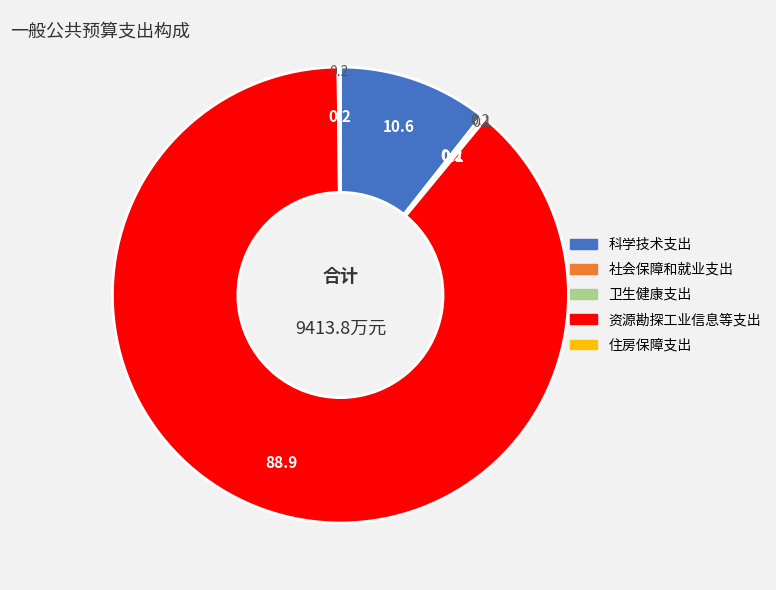

Is there a majority slice in this chart?

Yes